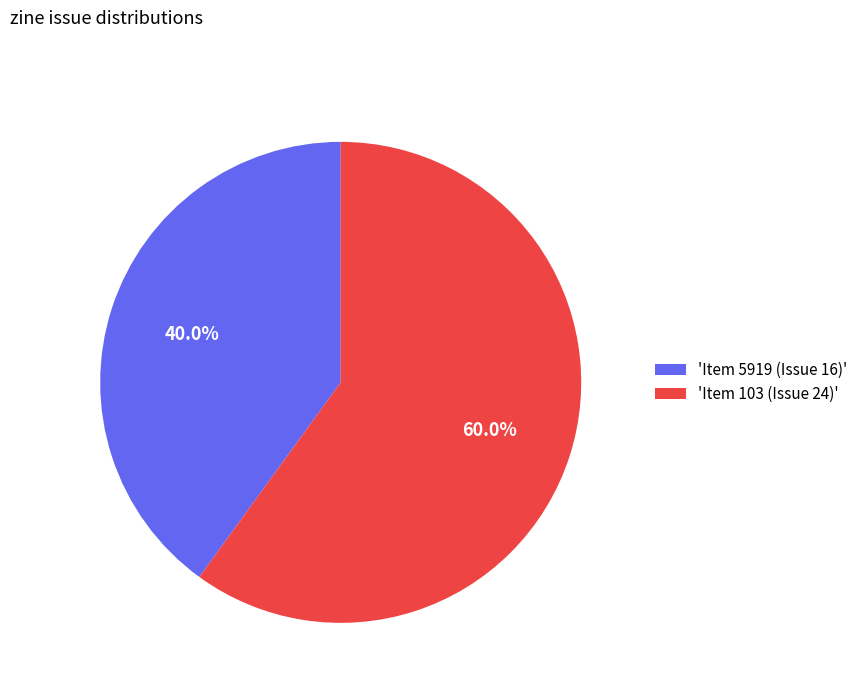

Is there any slice that represents more than half of the pie?

Yes